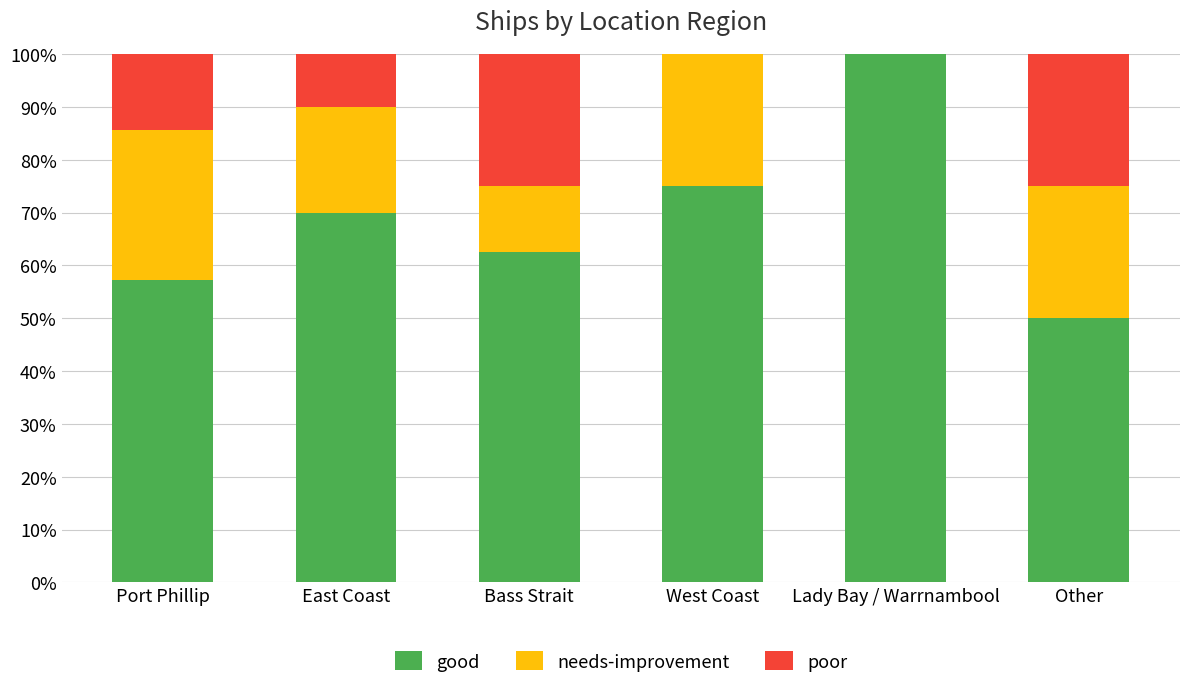

What is the sum of all good values?

414.6